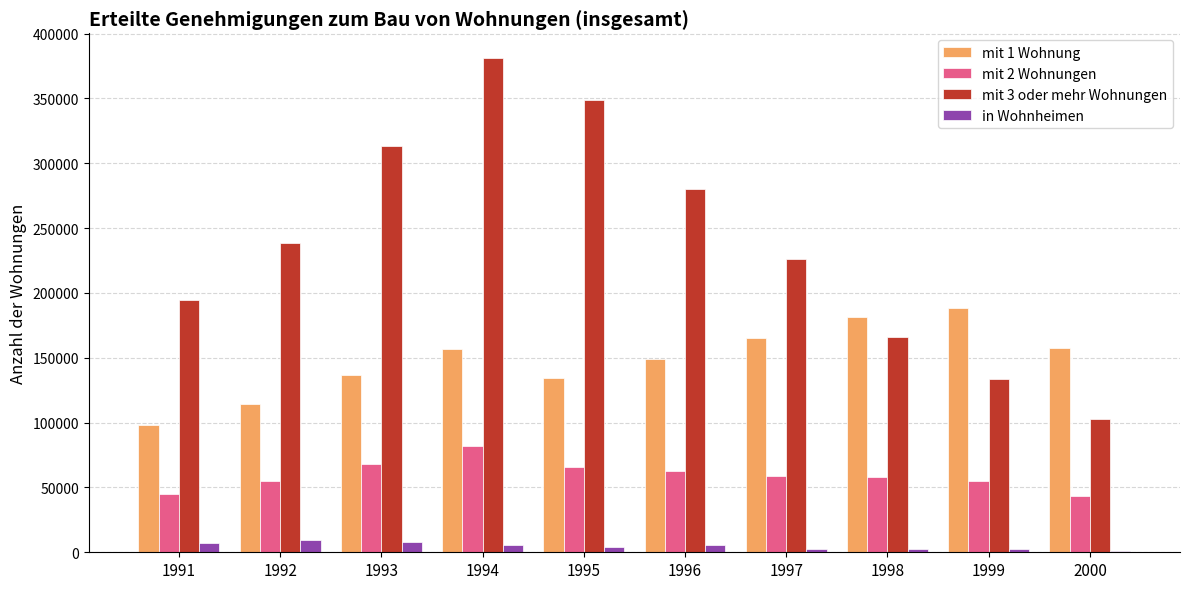

Which series has the widest spread of values?

mit 3 oder mehr Wohnungen